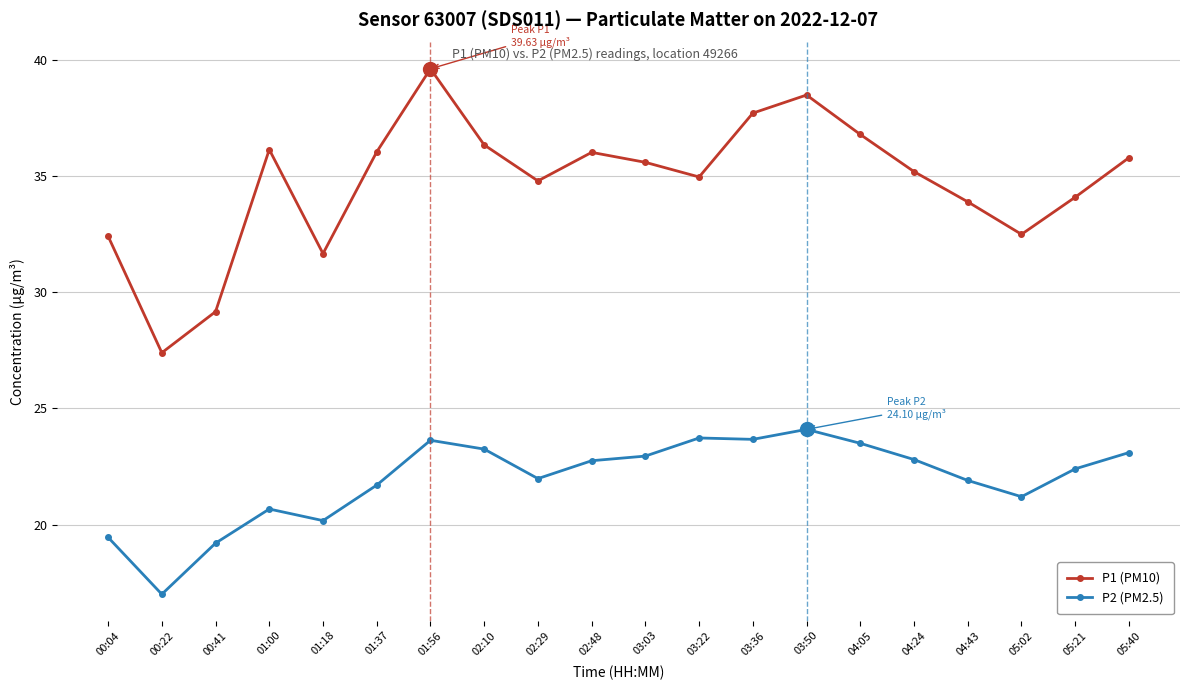

What is the difference between the highest and lowest values at 02:48?

13.3